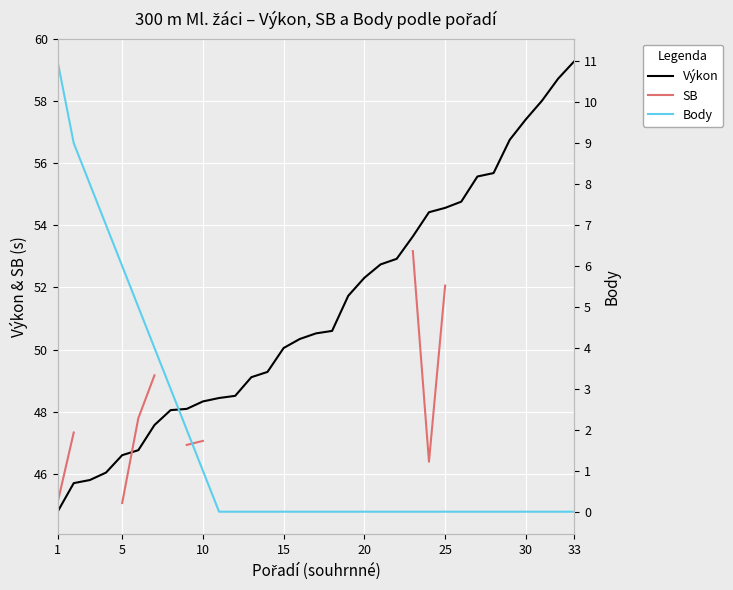

Is it true that Výkon equals 25.4 at 10?

False